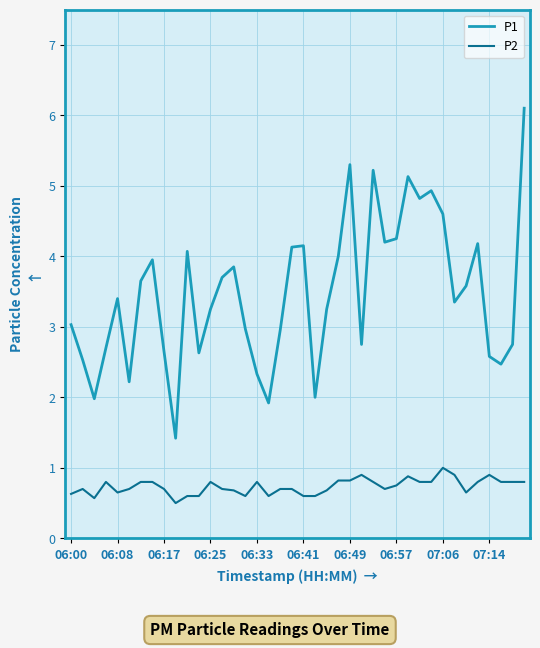

What are all the series names shown in the legend?

P1, P2